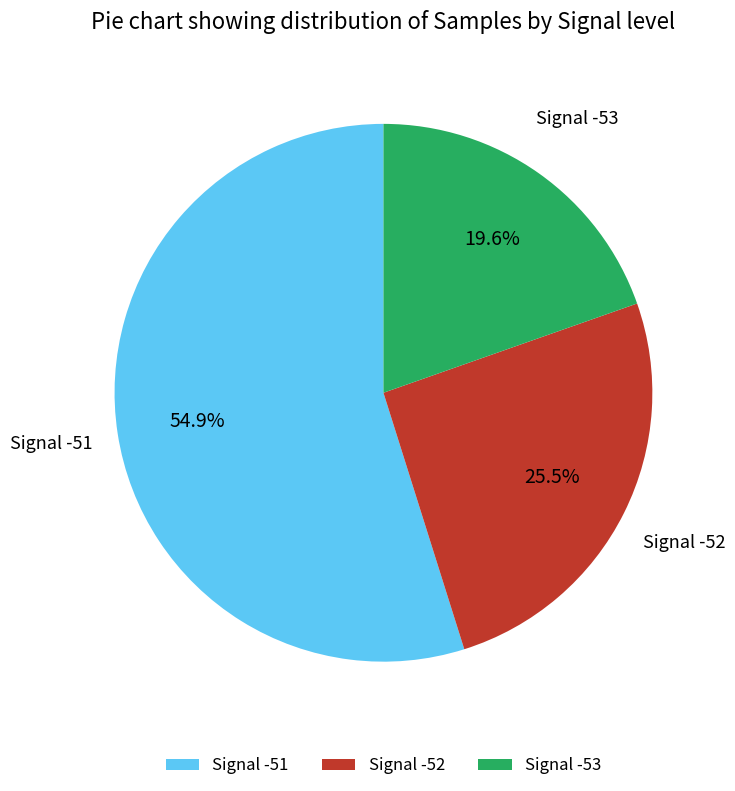

Which slice is the smallest?

Signal -53